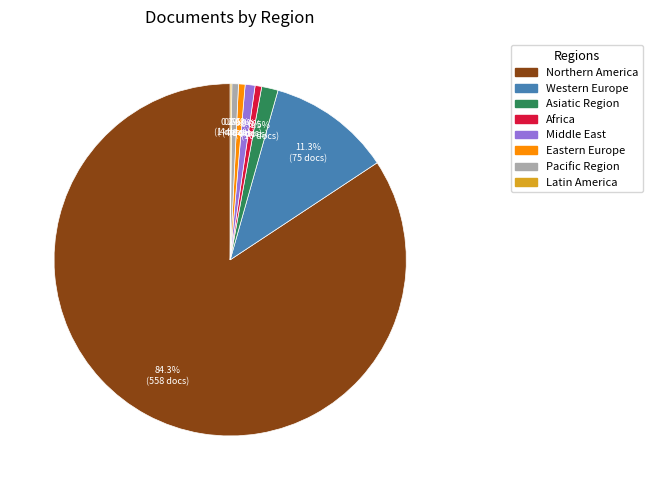

Between Asiatic Region and Africa, which is larger?

Asiatic Region